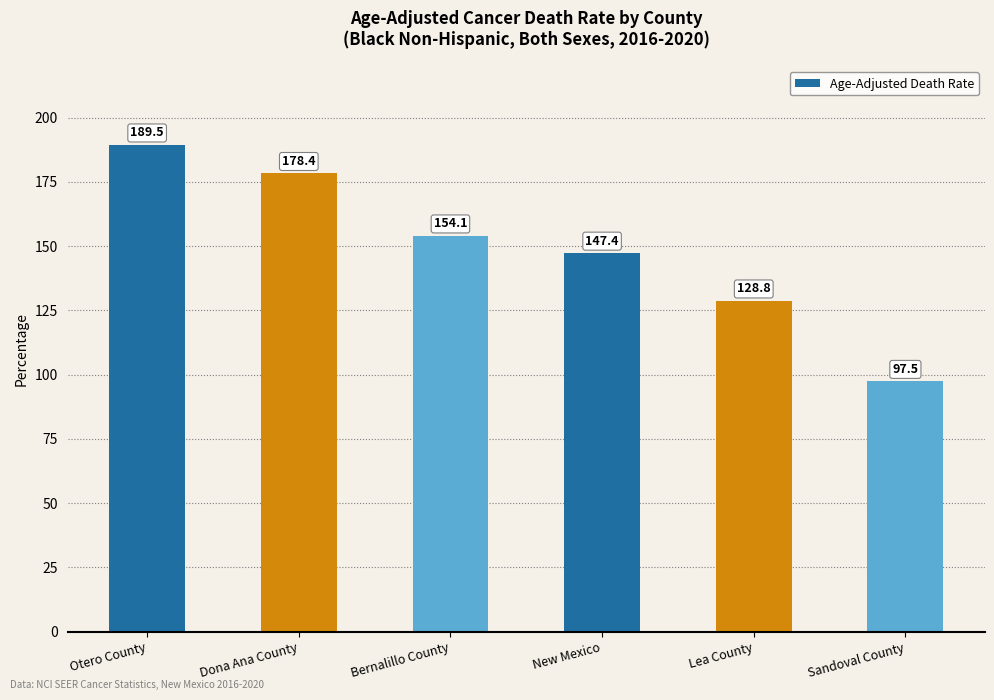

What is the value of the 5th bar from the left?

128.8